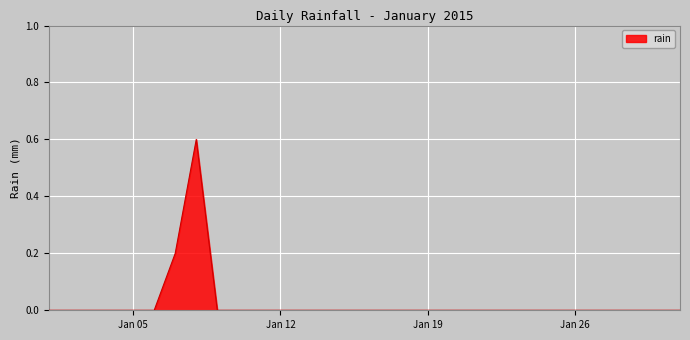

What is the difference between the maximum and minimum values?

0.6